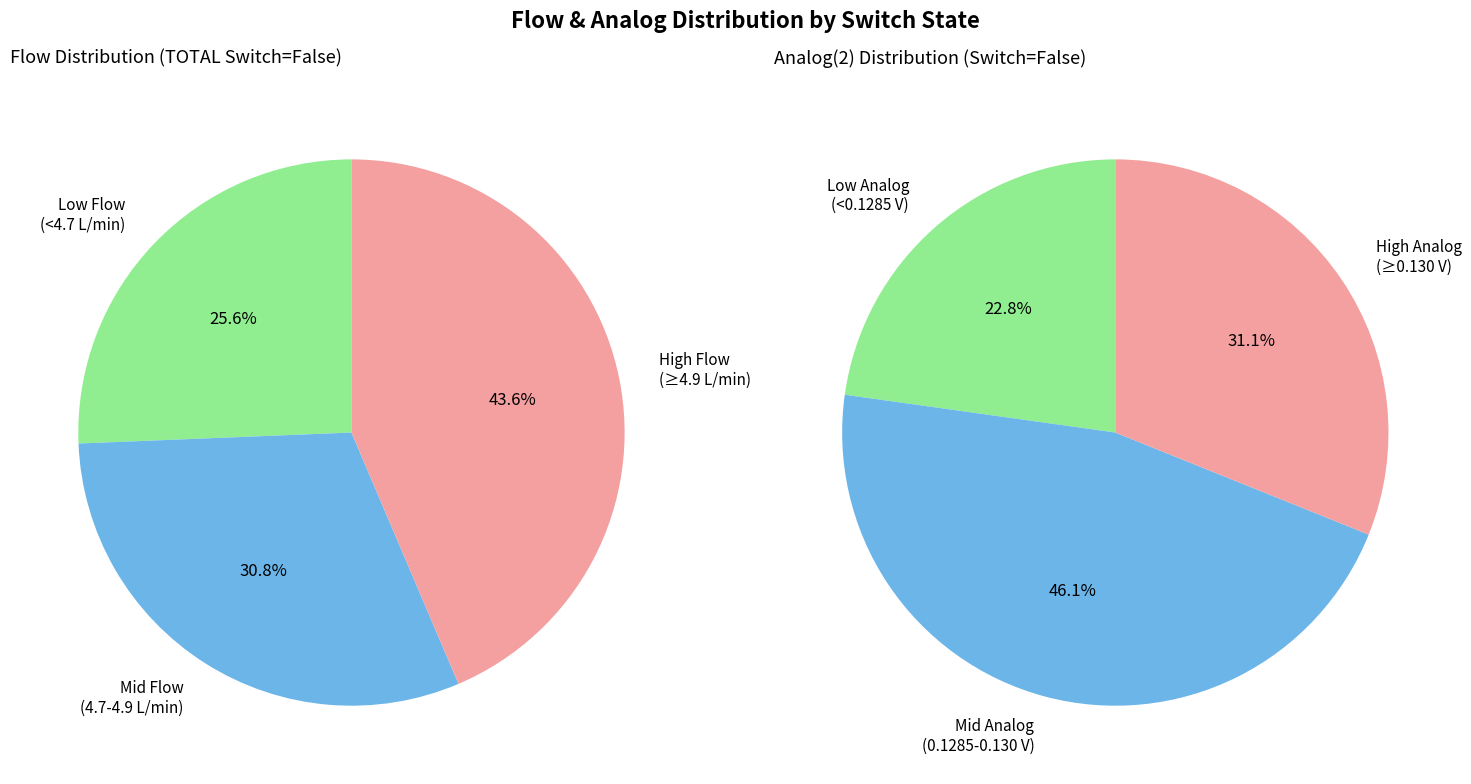

Is there a majority slice in this chart?

No